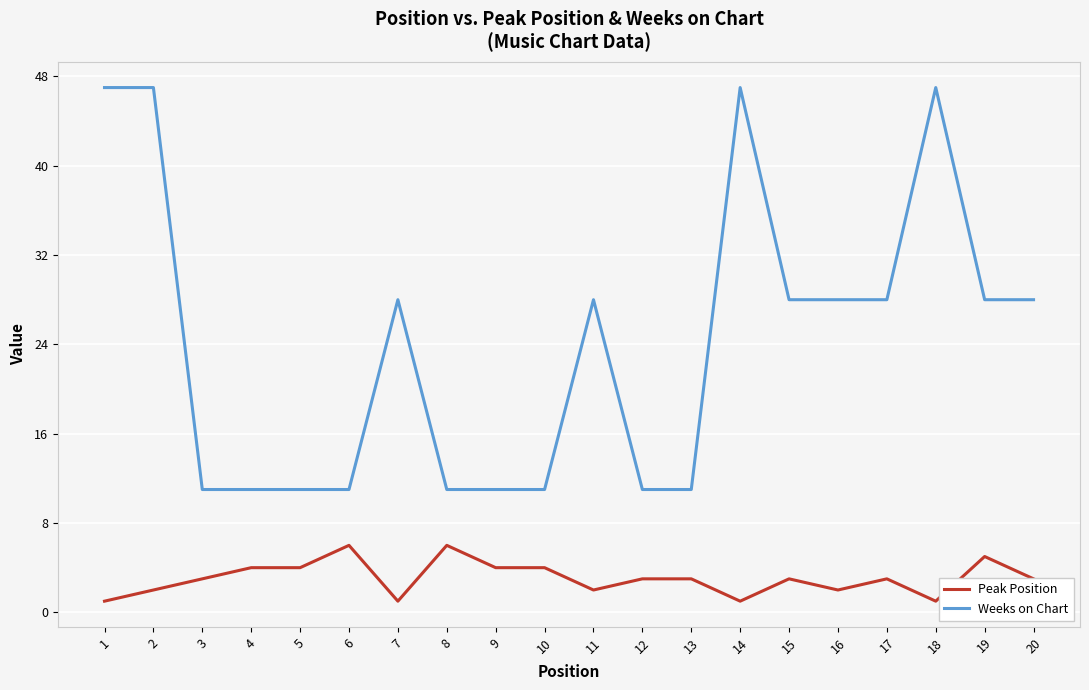

At 9, list the series in order from smallest to largest.

Peak Position, Weeks on Chart